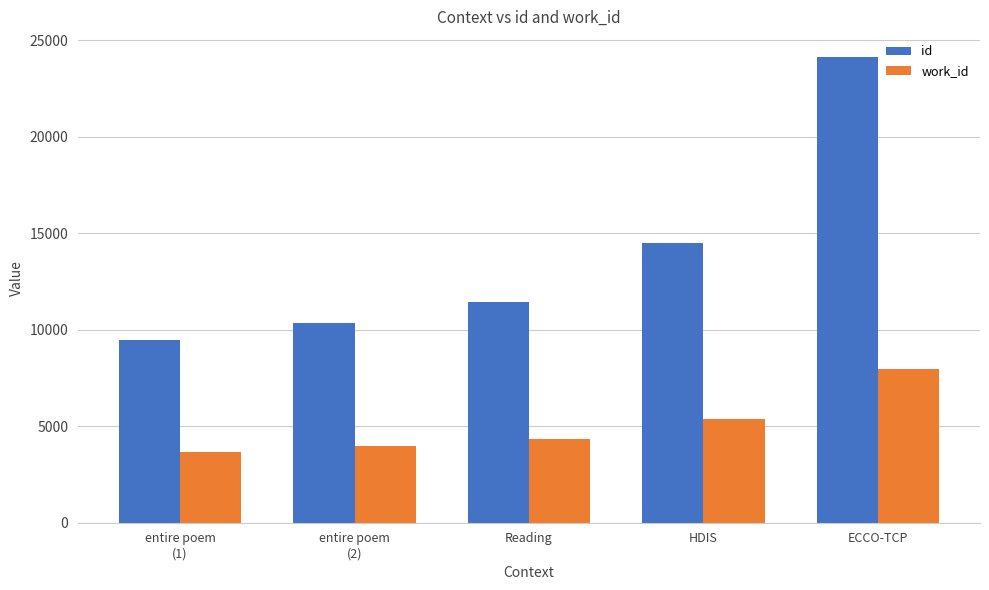

At which category is the sum across all series the highest?

ECCO-TCP